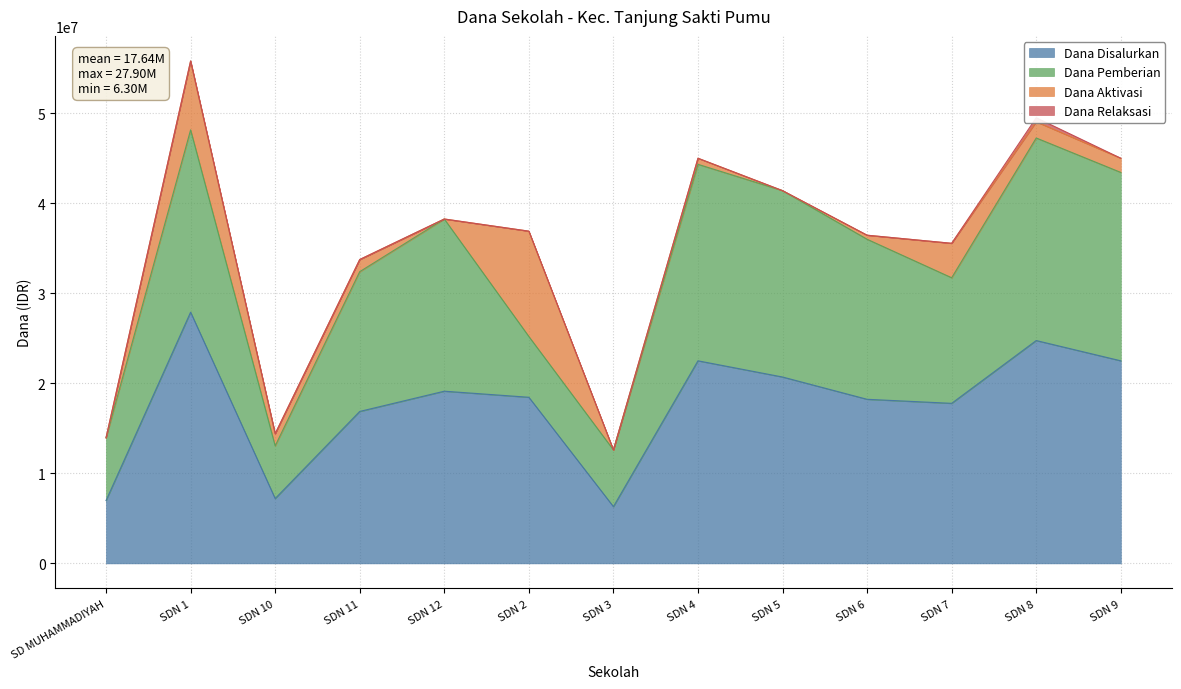

What is the maximum value shown in the chart?

27900000